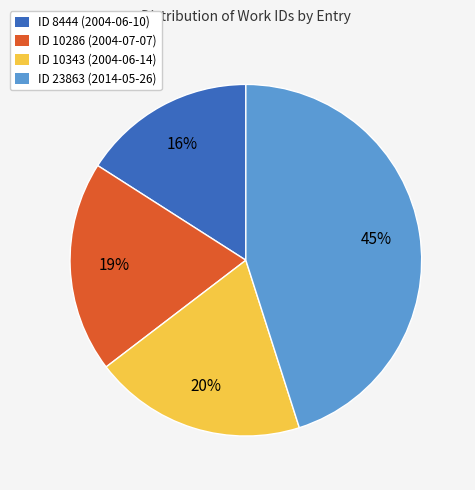

Which has a higher value, ID 10343 (2004-06-14) or ID 8444 (2004-06-10)?

ID 10343 (2004-06-14)